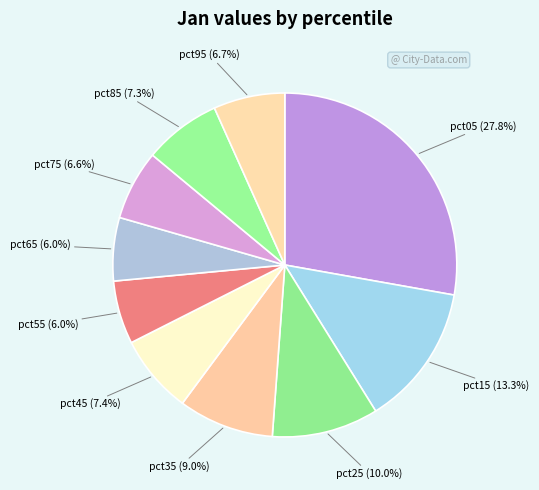

Do pct55 and pct25 together represent more than half of the pie?

No